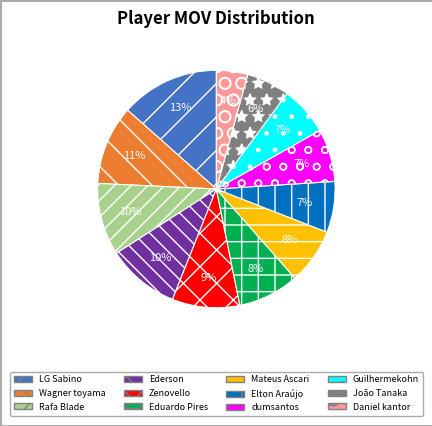

How many segments does this pie chart have?

12